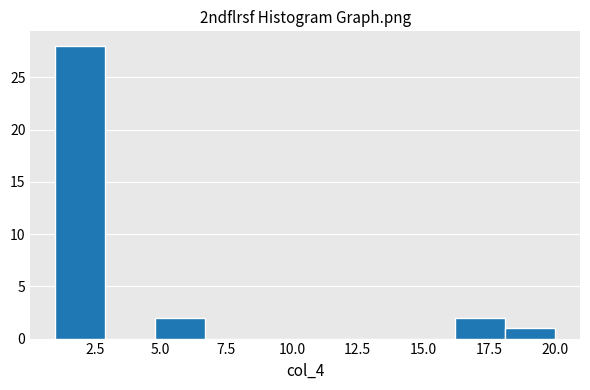

Around what value on the x-axis is the tallest bar? Give the approximate position of its centre, as read against the axis.

2.0